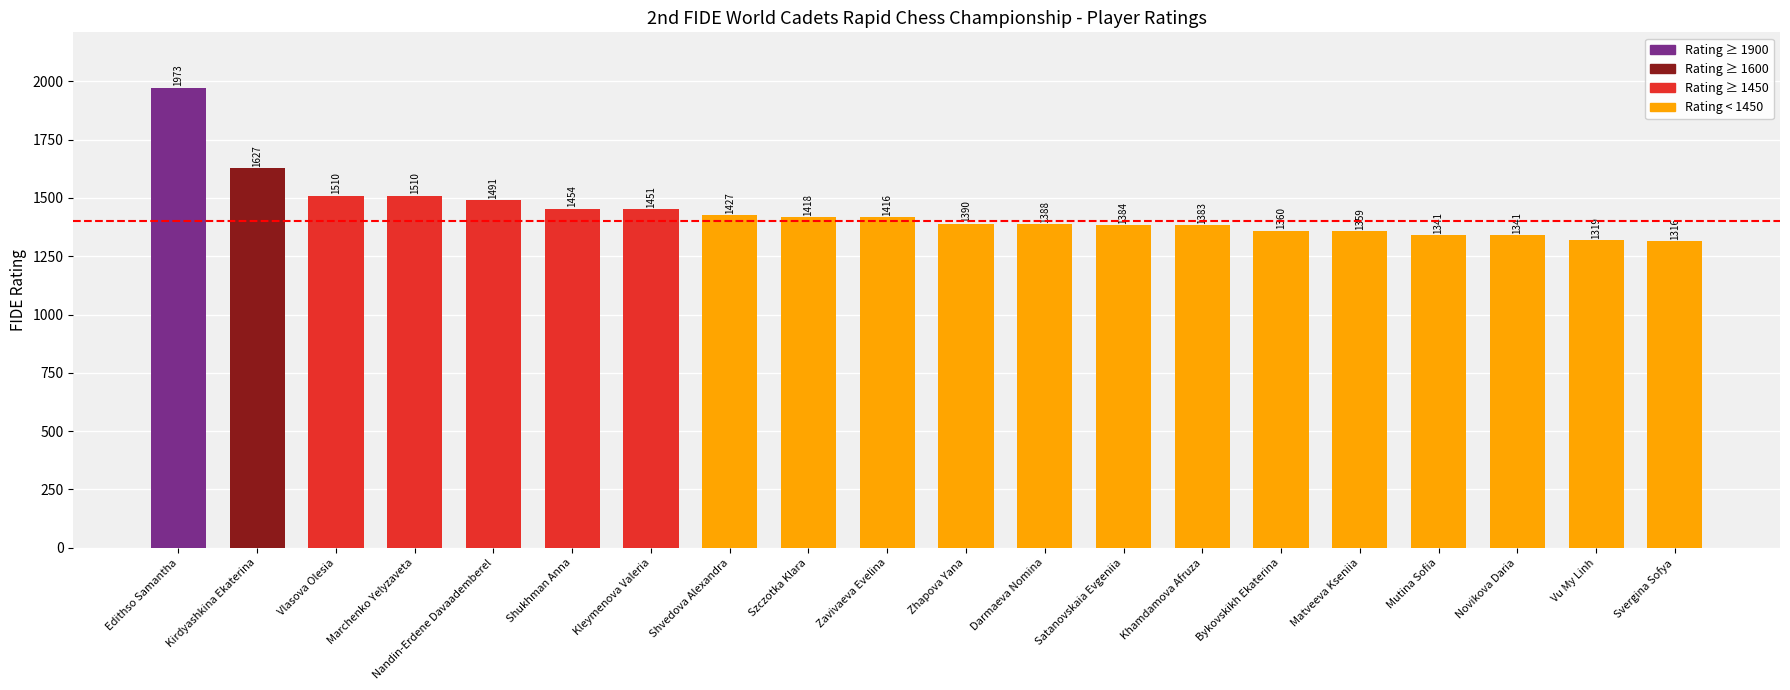

Read the value at Marchenko Yelyzaveta.

1510